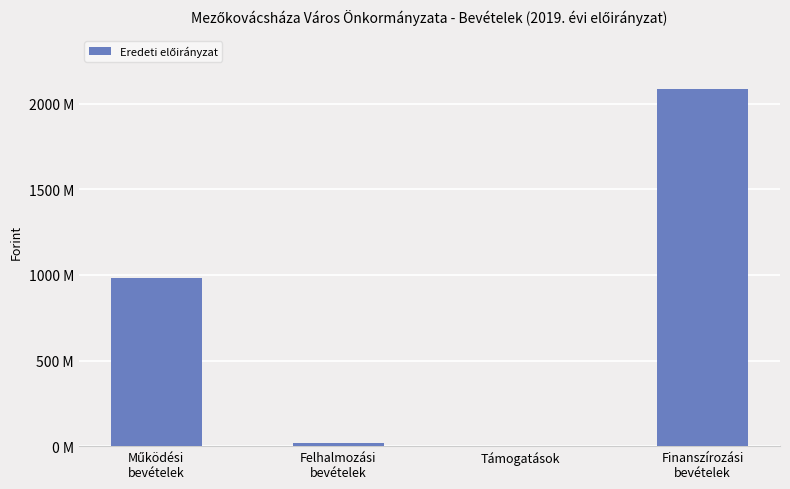

What is the value of the 1st bar from the left?

983606000